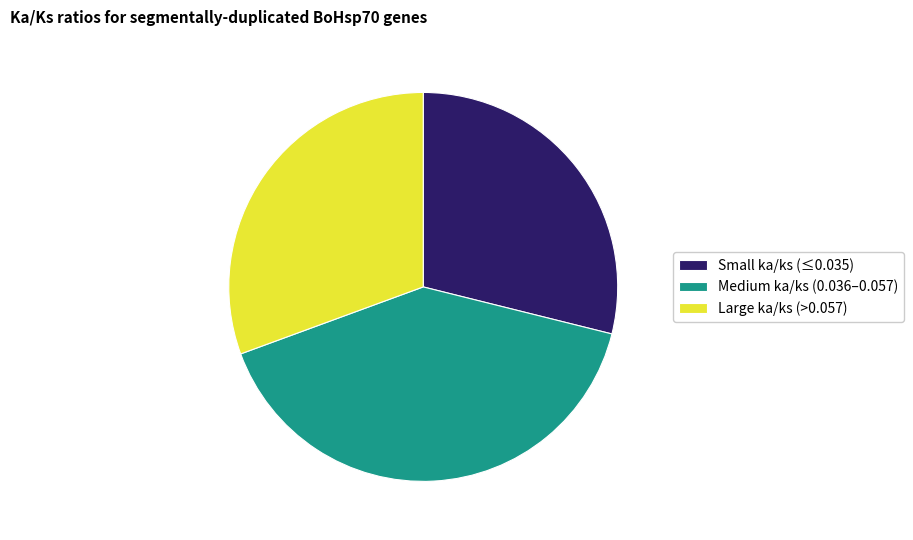

Is it true that Small ka/ks (≤0.035) is 29% of the pie?

True